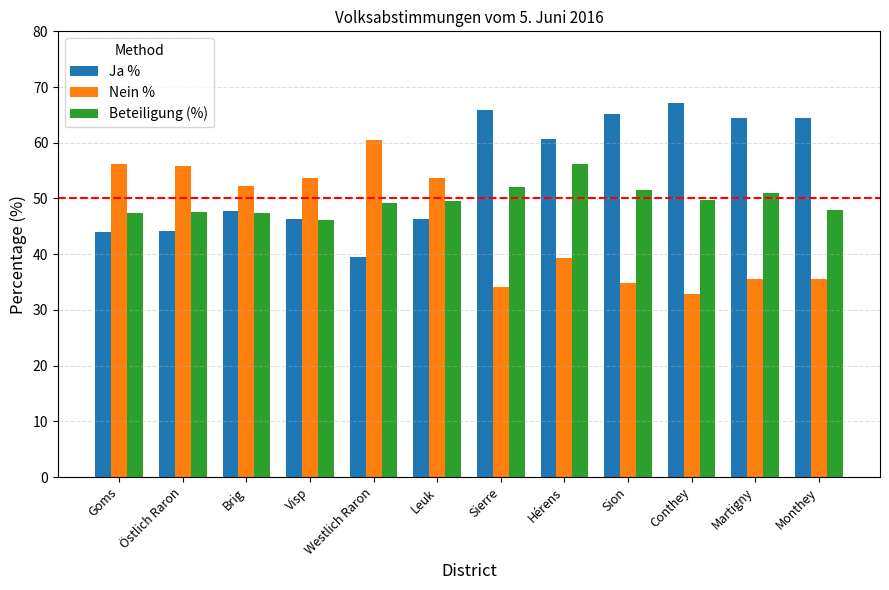

What is the difference between the maximum and minimum values in the Beteiligung (%) series?

10.2